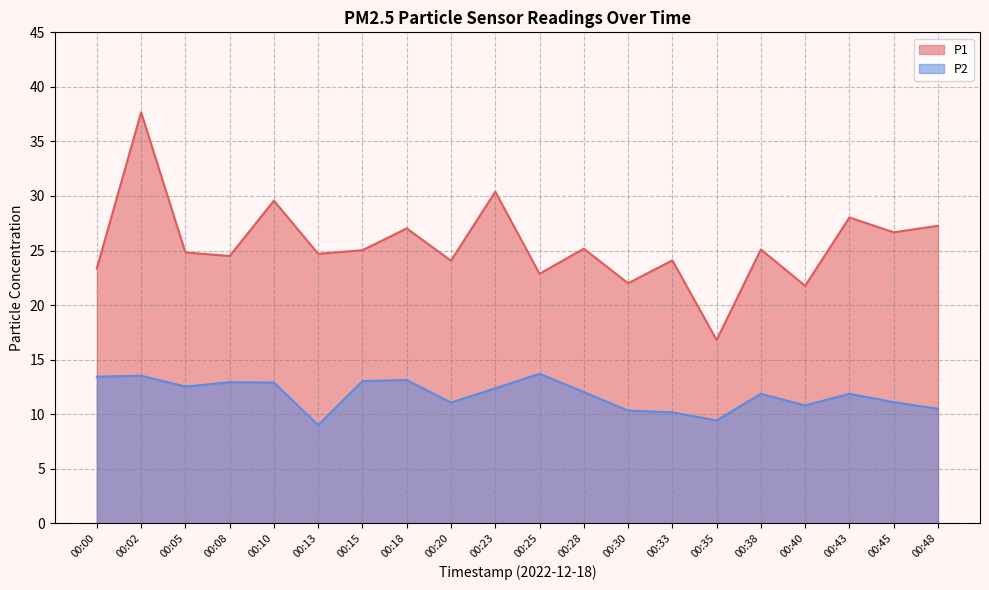

True or false: P1 and P2 intersect in this chart.

False